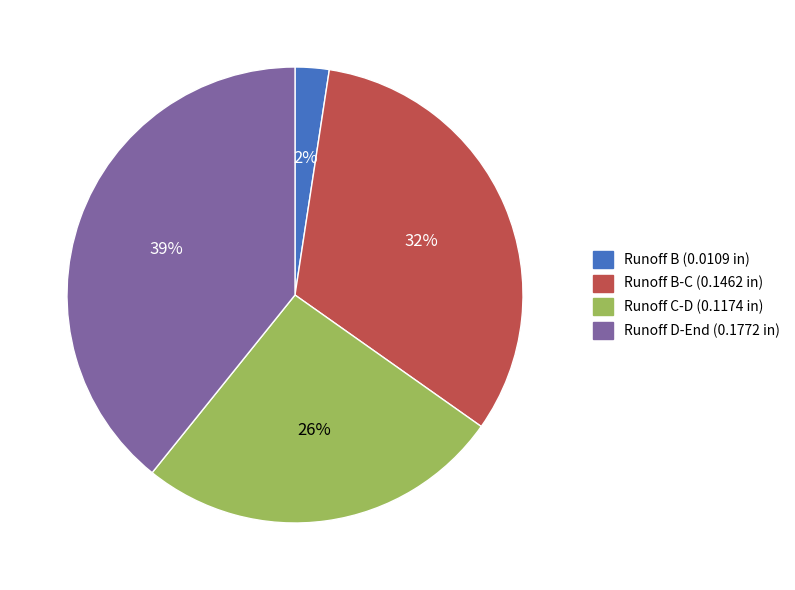

What is the largest slice in the pie chart?

Runoff D-End (0.1772 in)